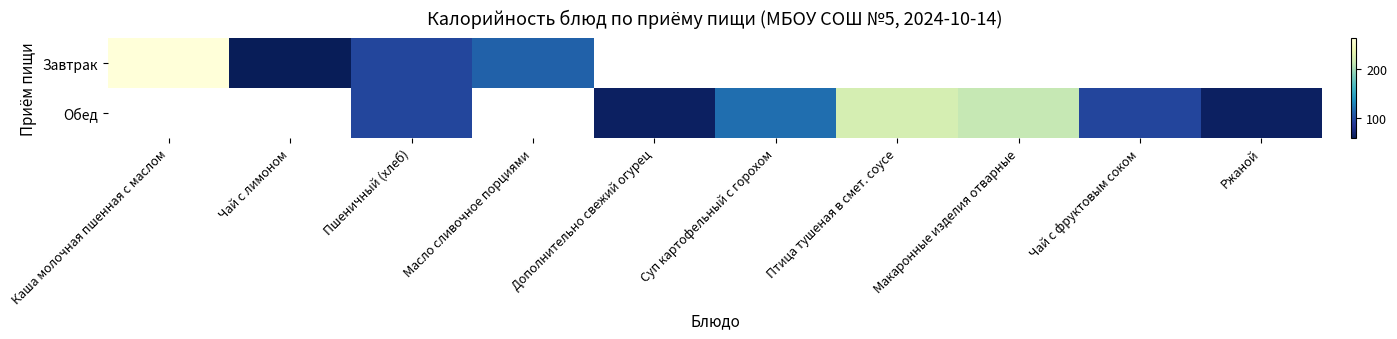

Is the value of Завтрак at Чай с фруктовым соком greater than the value of Обед at Пшеничный (хлеб)?

No